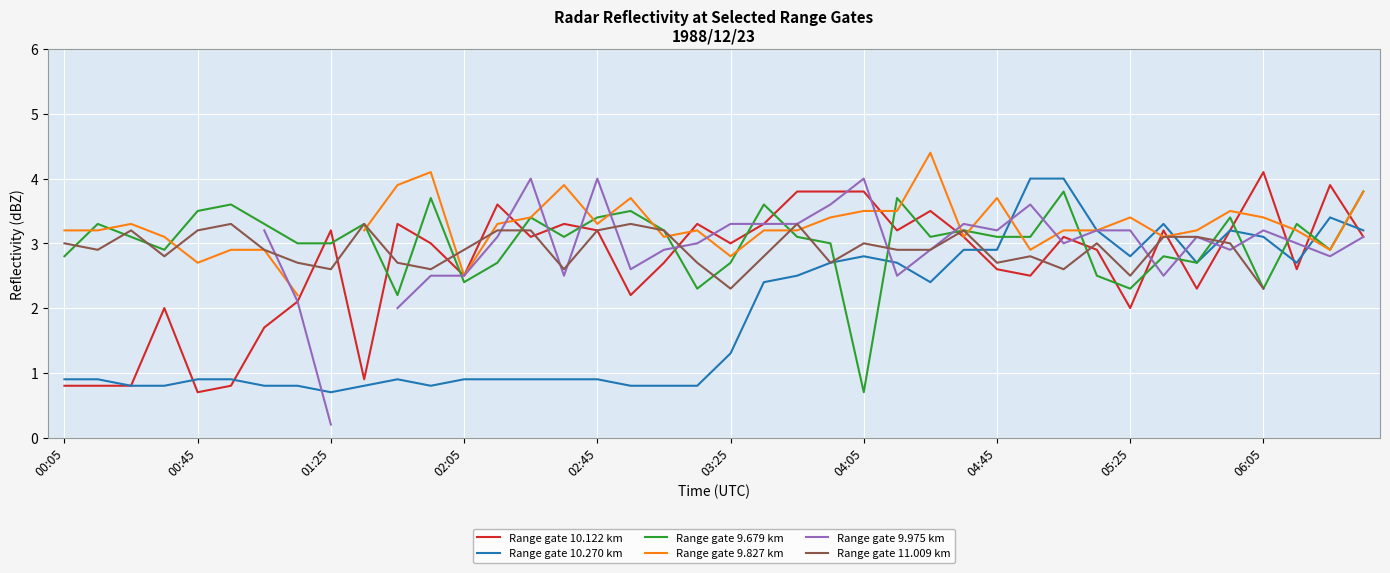

What is the minimum value shown in the chart?

0.2